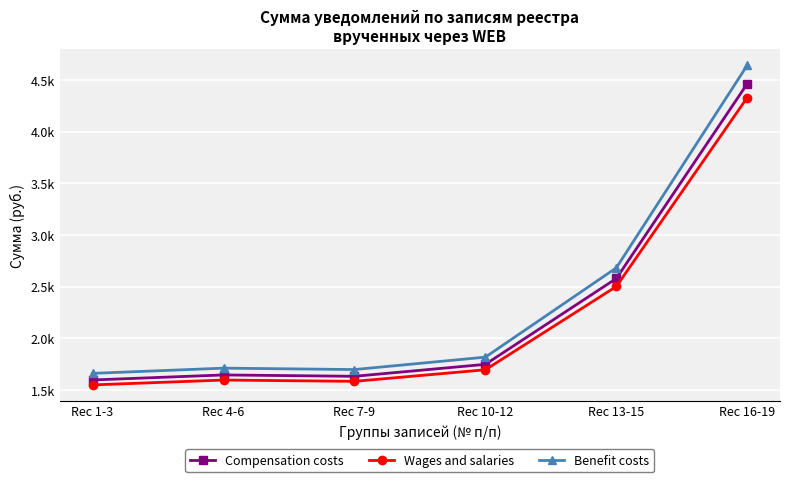

Where is the first local maximum for Wages and salaries?

Rec 4-6